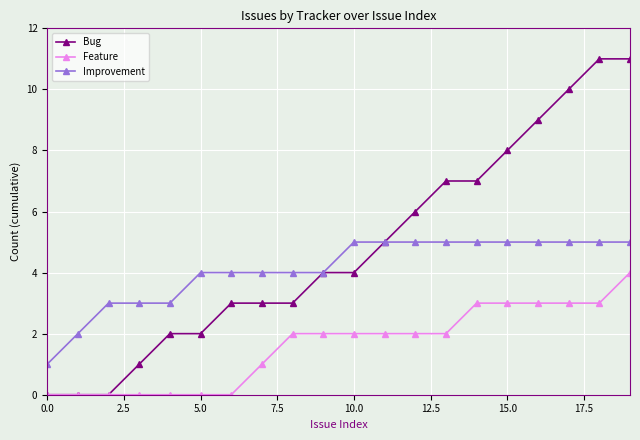

What is the value of the Improvement point at the 7th from the left?

4